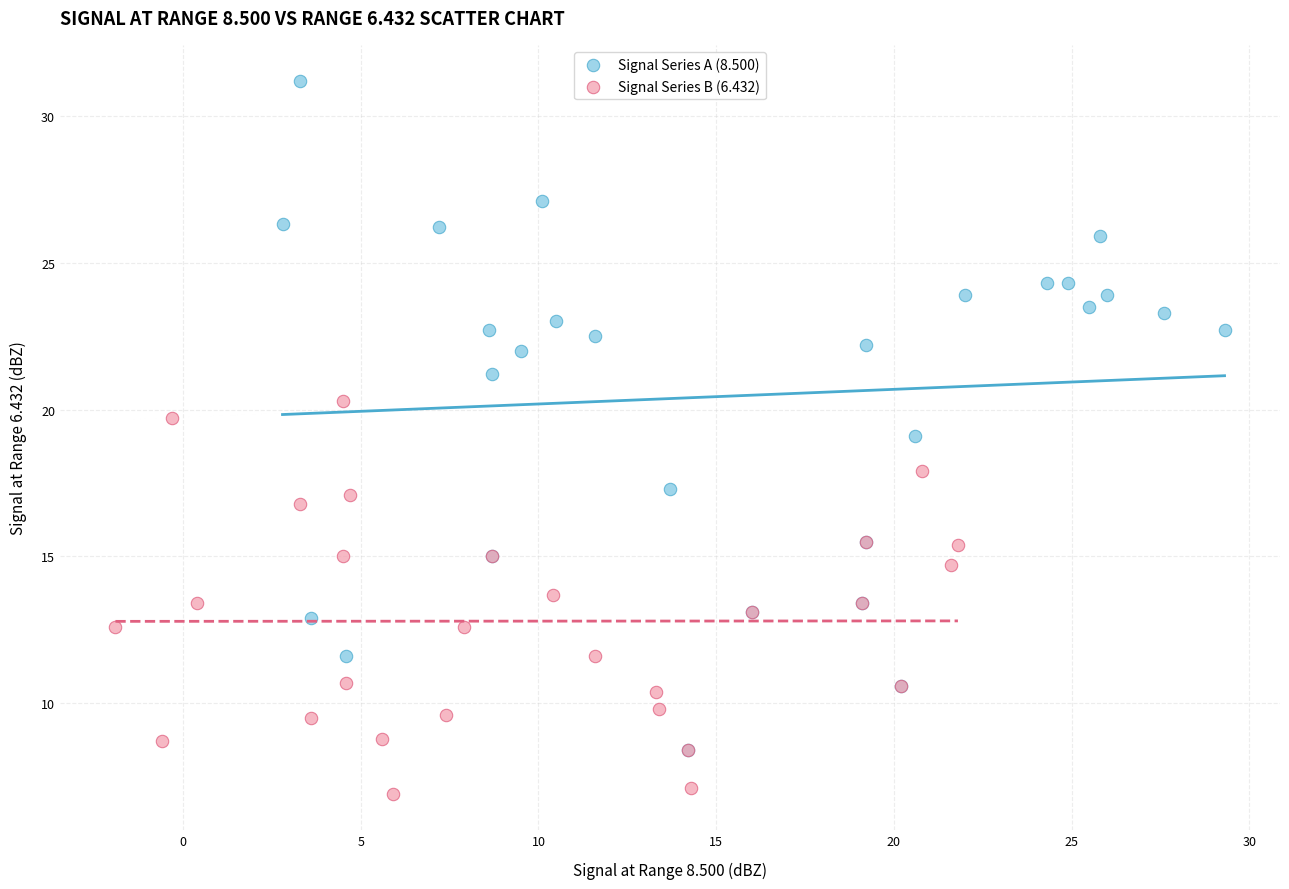

Which series has the largest Y range (max minus min)?

Signal Series A (8.500)